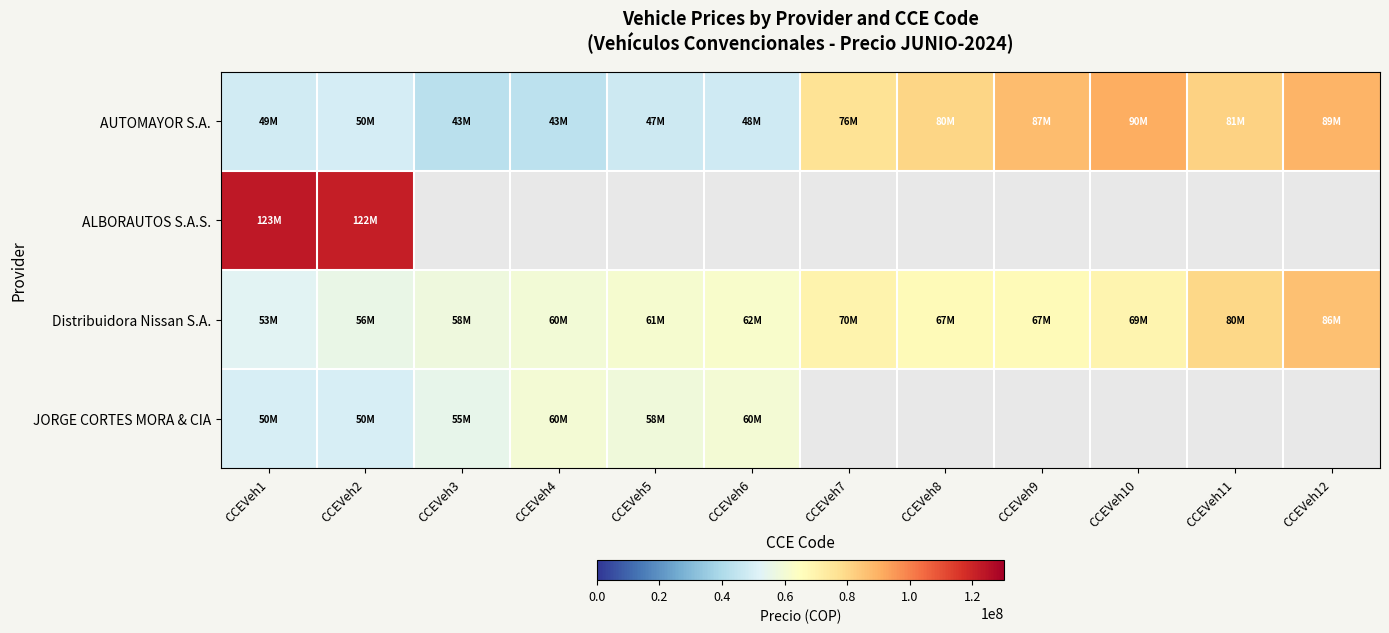

Which has a higher value, CCEVeh5 or CCEVeh2?

CCEVeh2